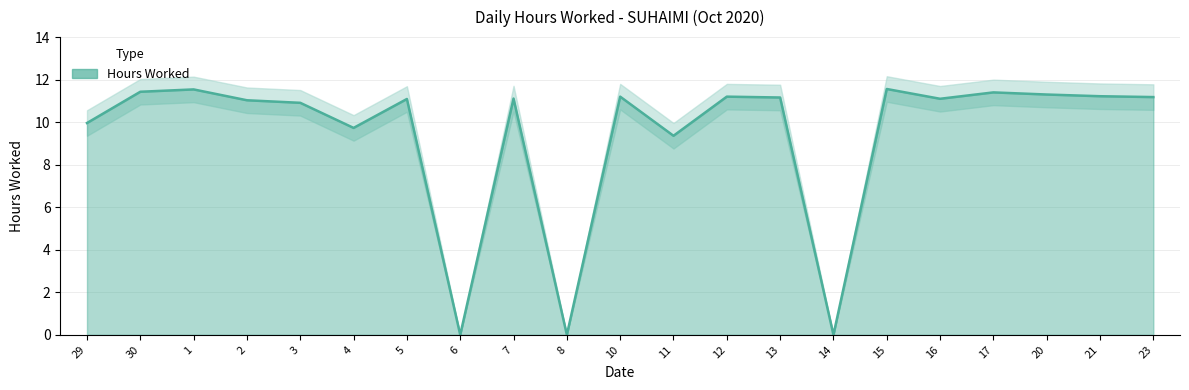

Is it true that the value at 30 is 19.3?

False